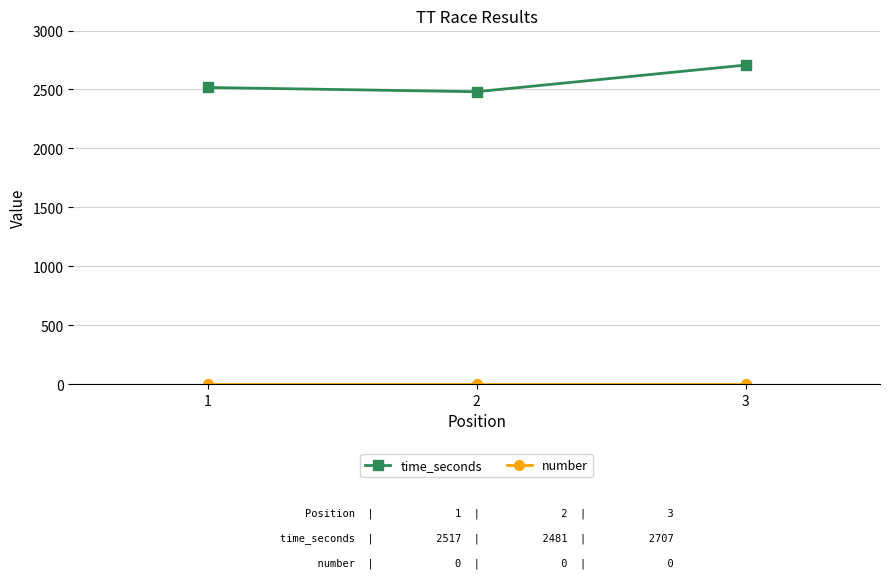

How many lines are shown in the chart?

2